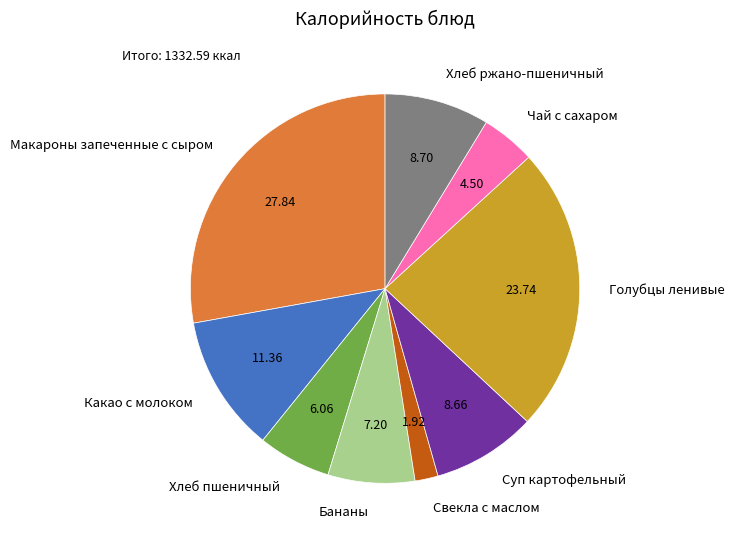

Is Какао с молоком the majority of the pie?

No